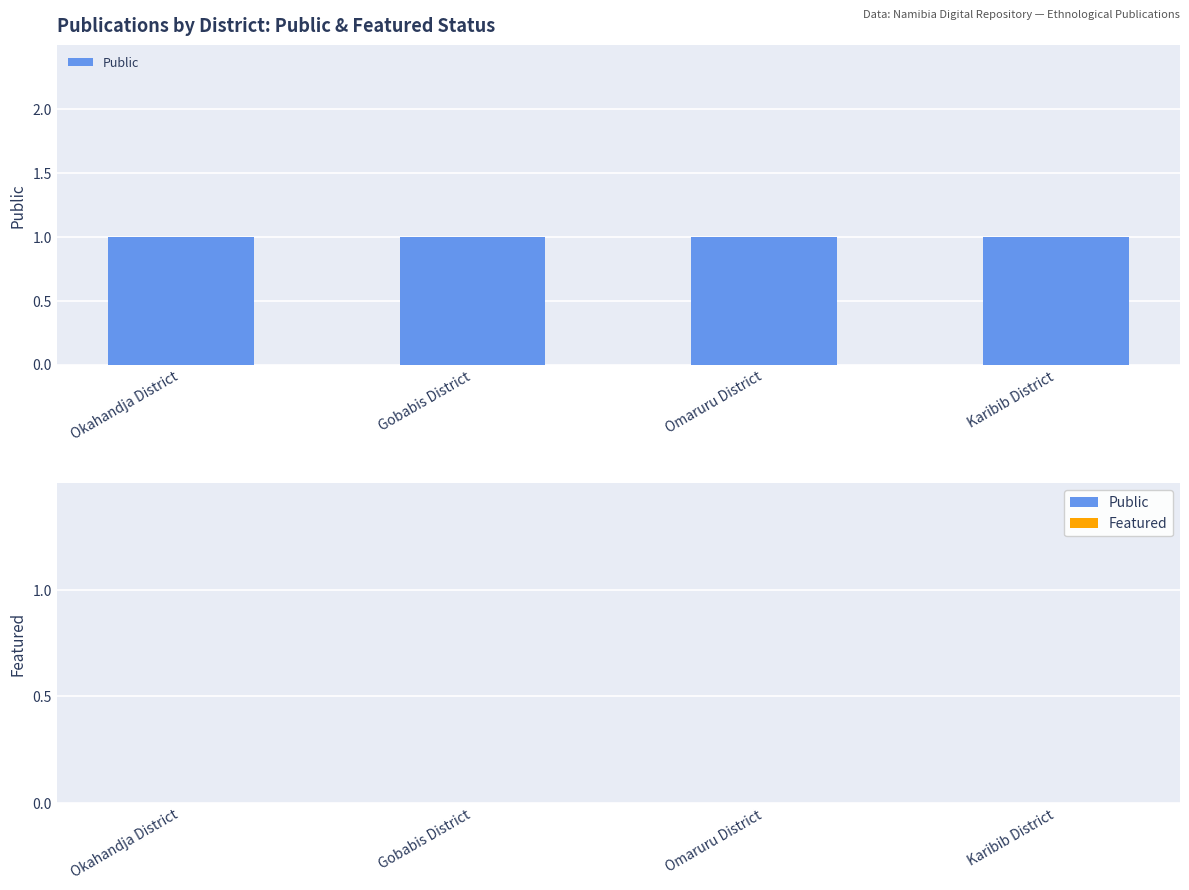

What is the total value across all series at Karibib District?

1